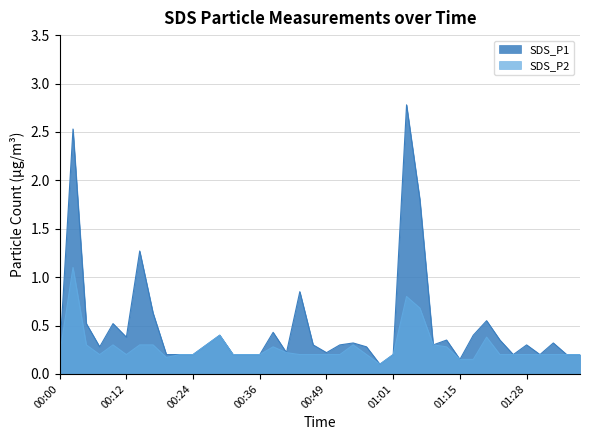

At which category does SDS_P1 reach its first local peak?

00:02